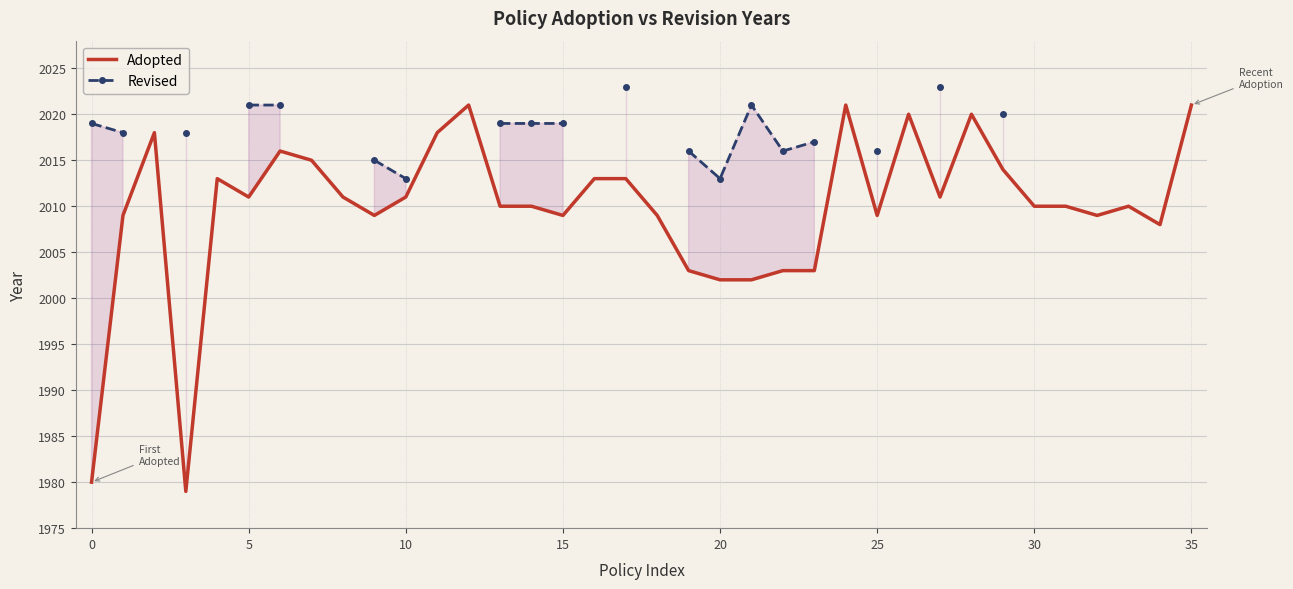

Count the number of categories in the chart.

36